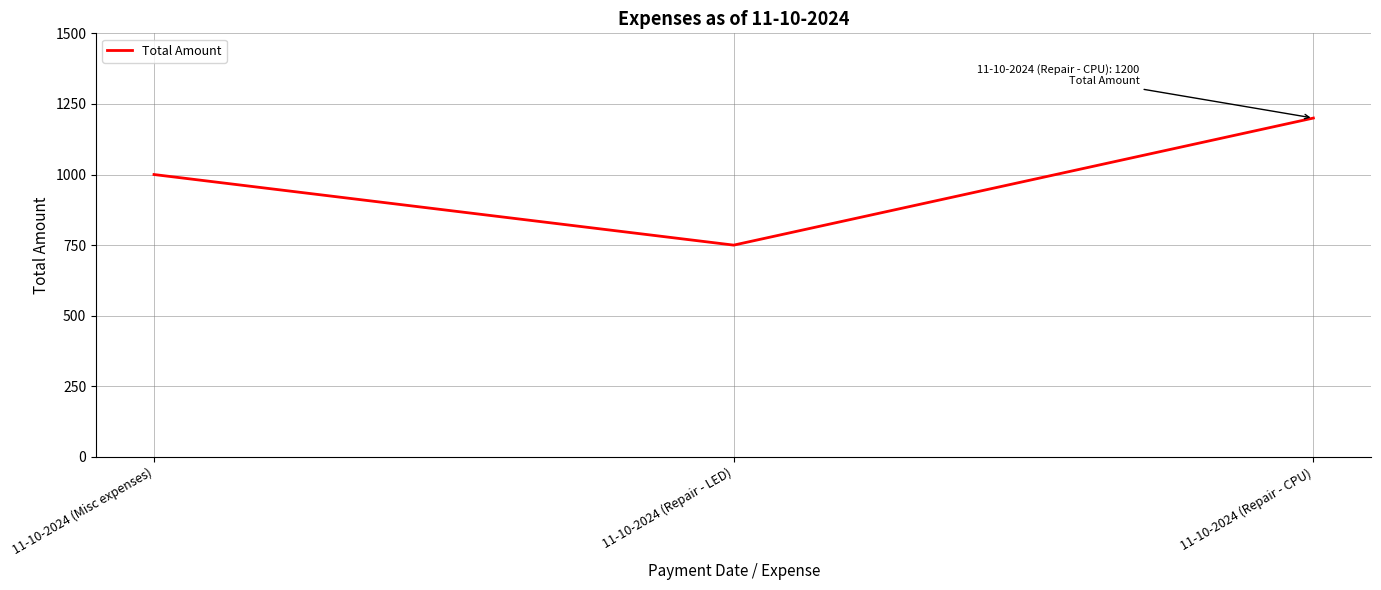

Rank the categories by value from highest to lowest.

11-10-2024 (Repair - CPU), 11-10-2024 (Misc expenses), 11-10-2024 (Repair - LED)